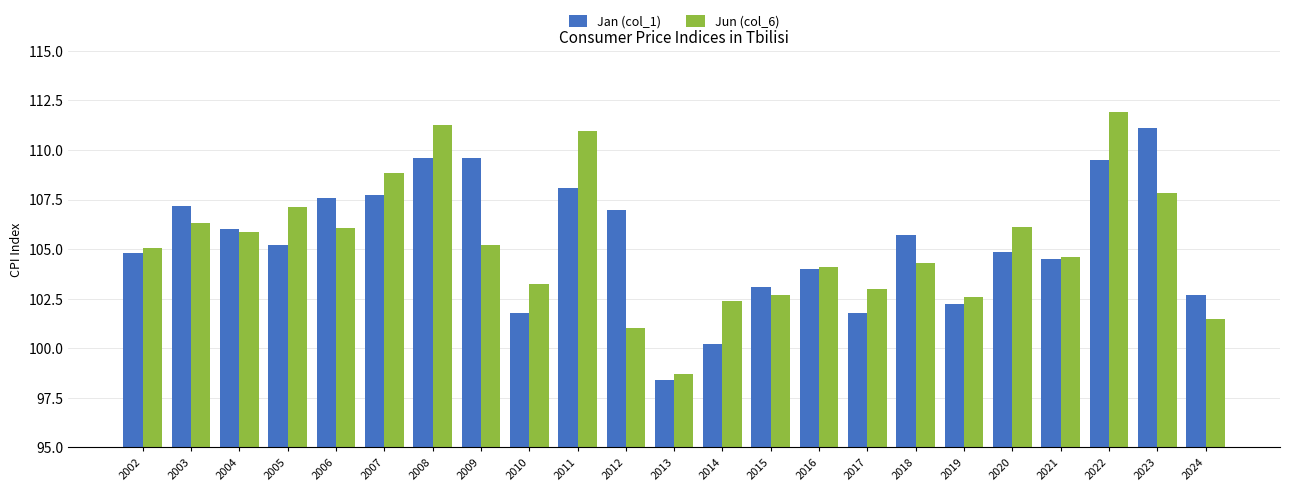

List the series in order of their peak value, highest first.

Jun (col_6), Jan (col_1)